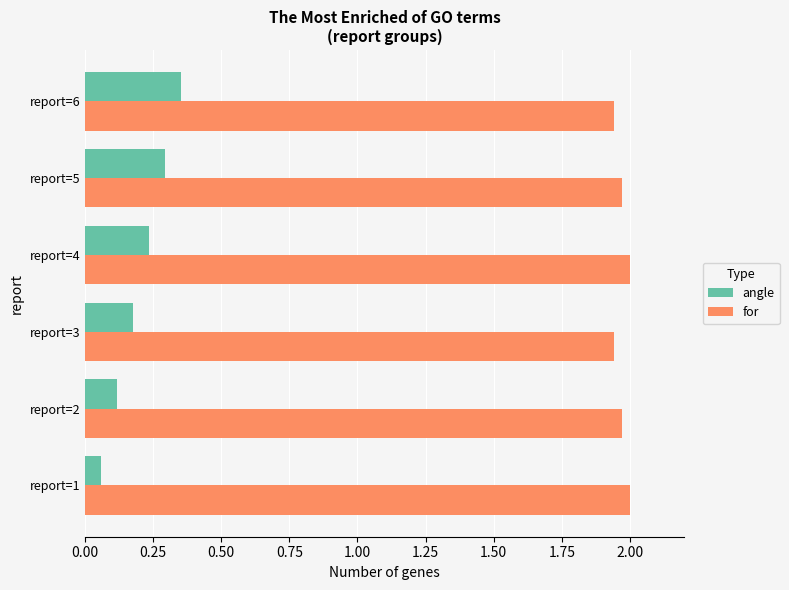

What is the sum of all for values?

11.8